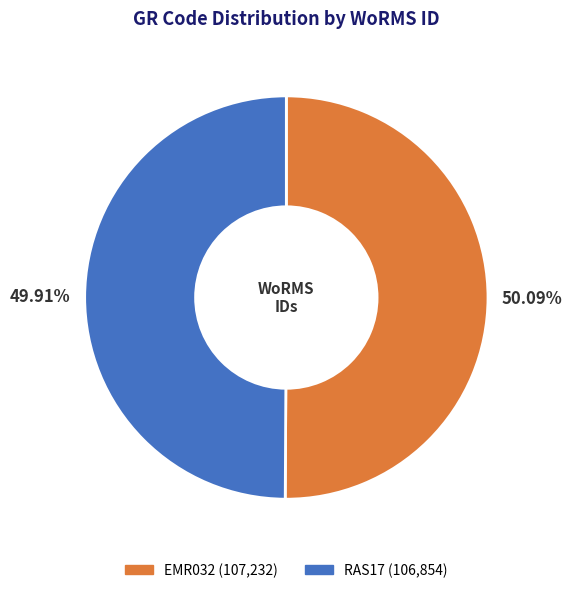

Do EMR032 and RAS17 together represent more than half of the pie?

Yes